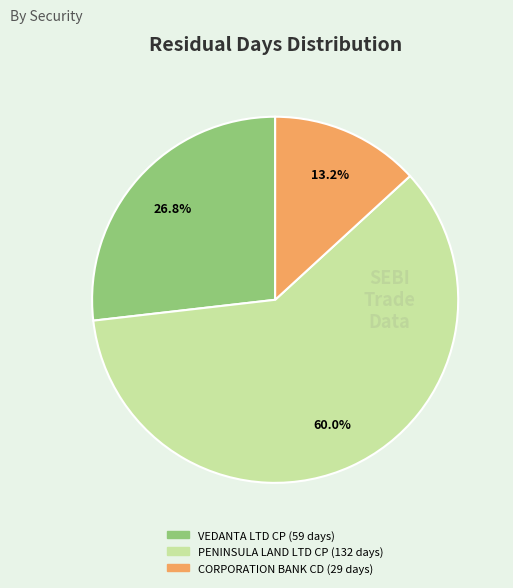

Rank the categories by value from lowest to highest.

CORPORATION BANK CD, VEDANTA LTD CP, PENINSULA LAND LTD CP